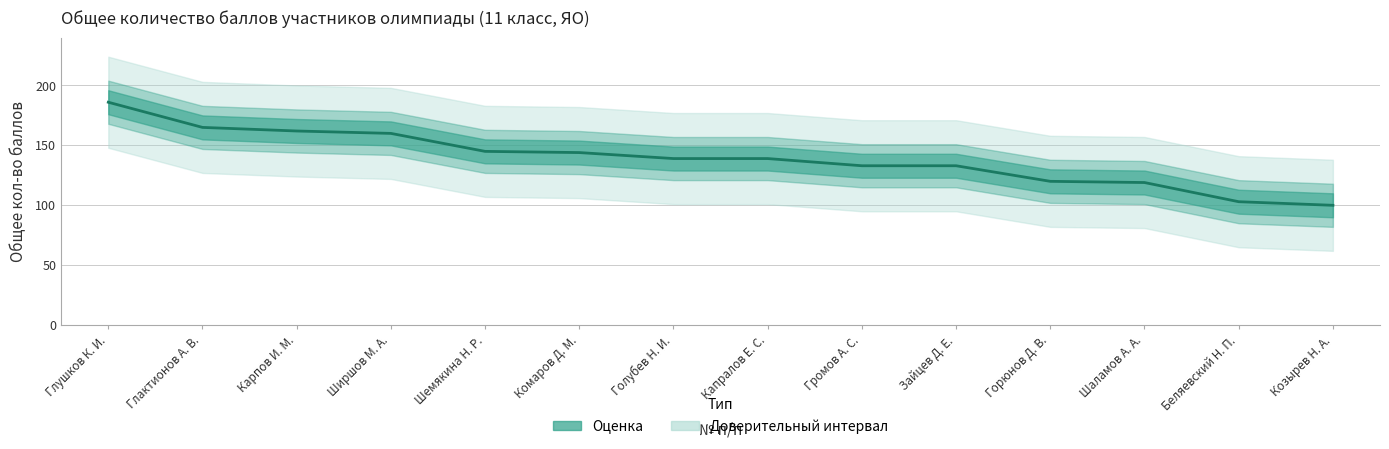

How many categories are shown in the chart?

14